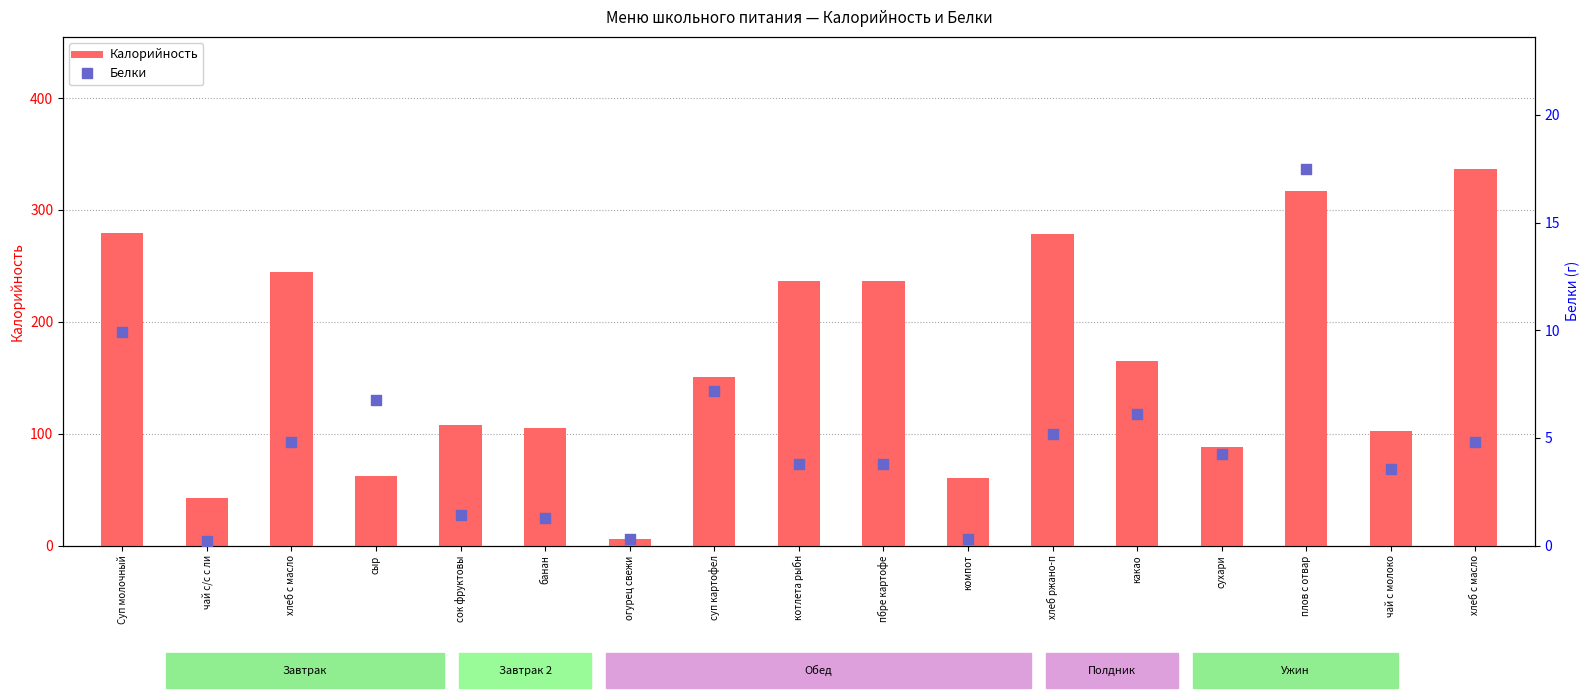

Is the value of Калорийность at пбре картофе greater than the value of Белки at Суп молочный?

Yes